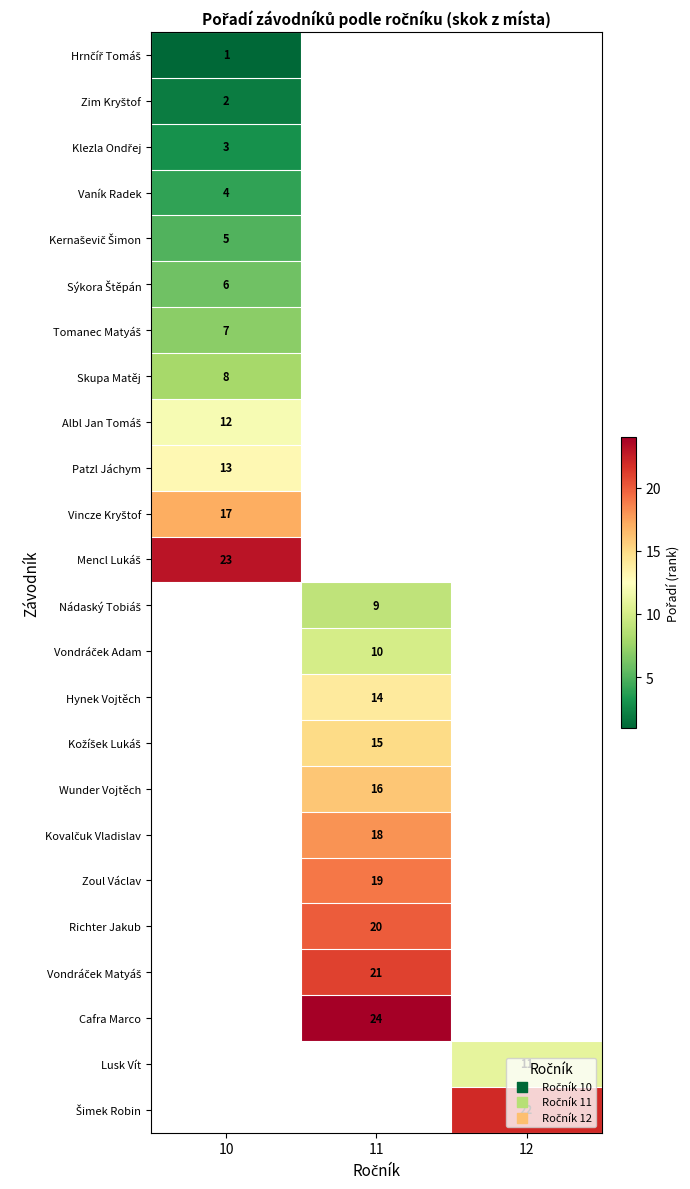

True or false: Richter Jakub has a value of 26 at 11.

False